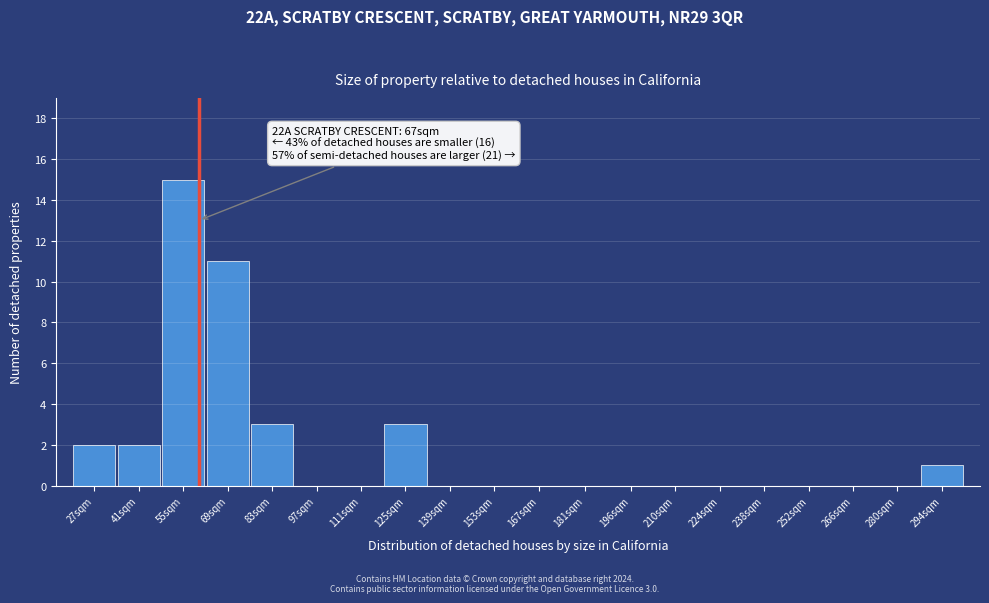

Reading right to left, extract all data points from this chart.

294sqm=1	280sqm=0	266sqm=0	252sqm=0	238sqm=0	224sqm=0	210sqm=0	196sqm=0	181sqm=0	167sqm=0	153sqm=0	139sqm=0	125sqm=3	111sqm=0	97sqm=0	83sqm=3	69sqm=11	55sqm=15	41sqm=2	27sqm=2